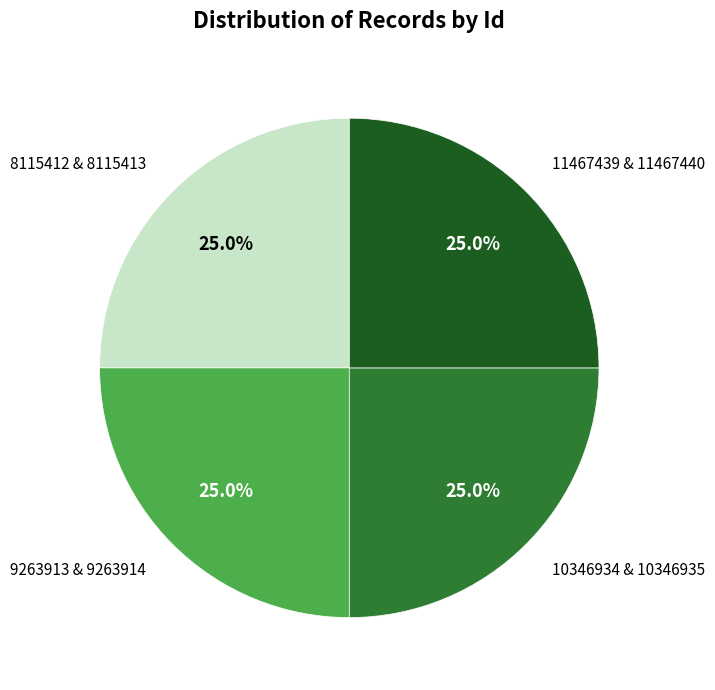

What percentage do 9263913 & 9263914 and 11467439 & 11467440 together represent?

50.0%